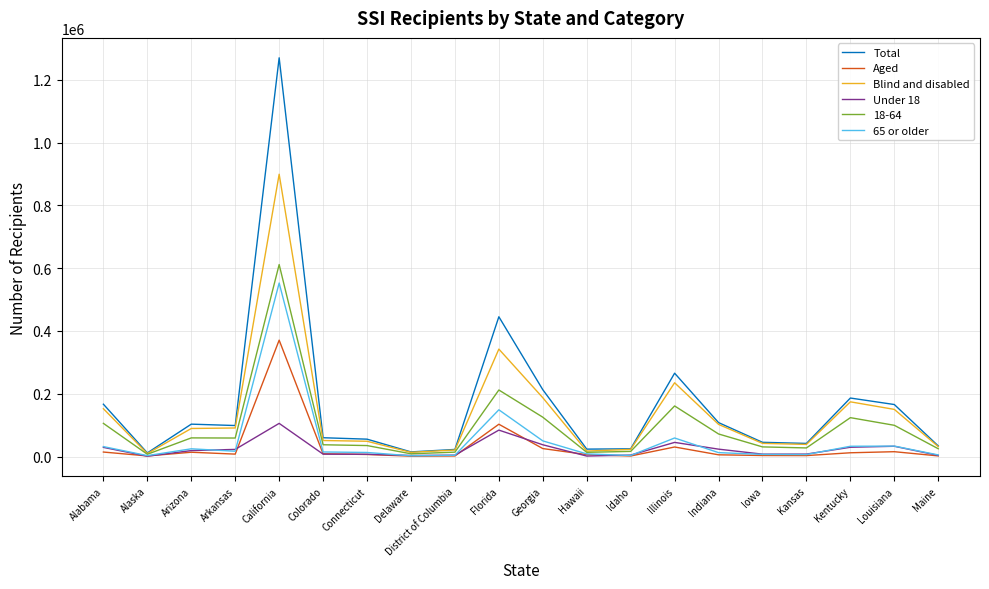

Which series has the widest spread of values?

Total